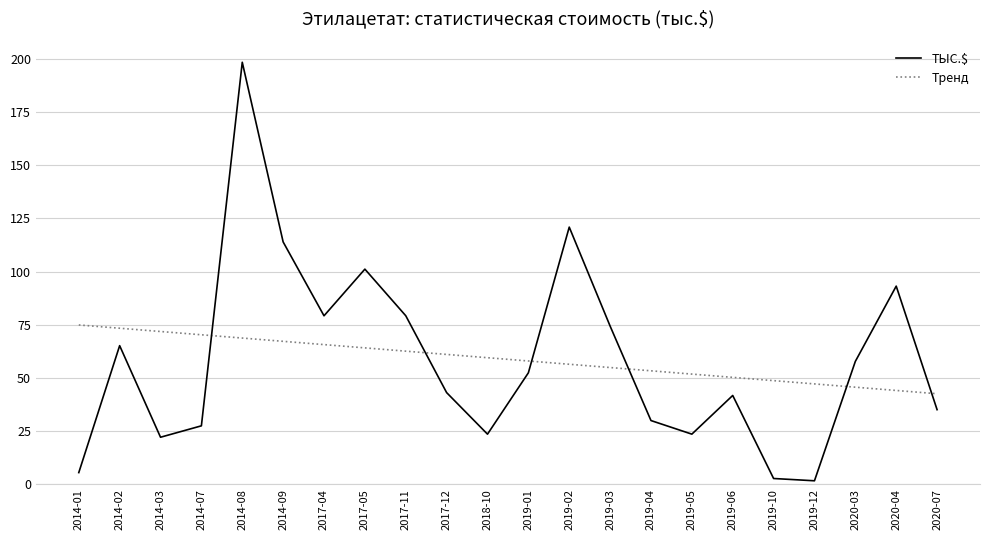

How many times do ТЫС.$ and Тренд cross each other?

6